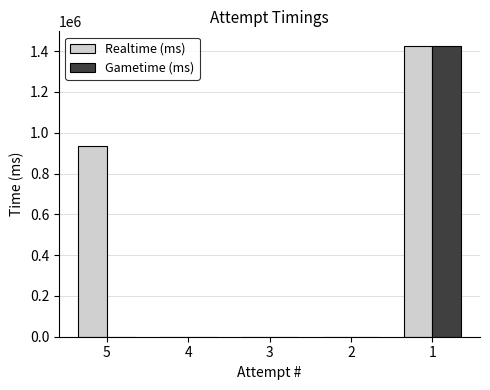

What is the greatest value displayed?

1425635